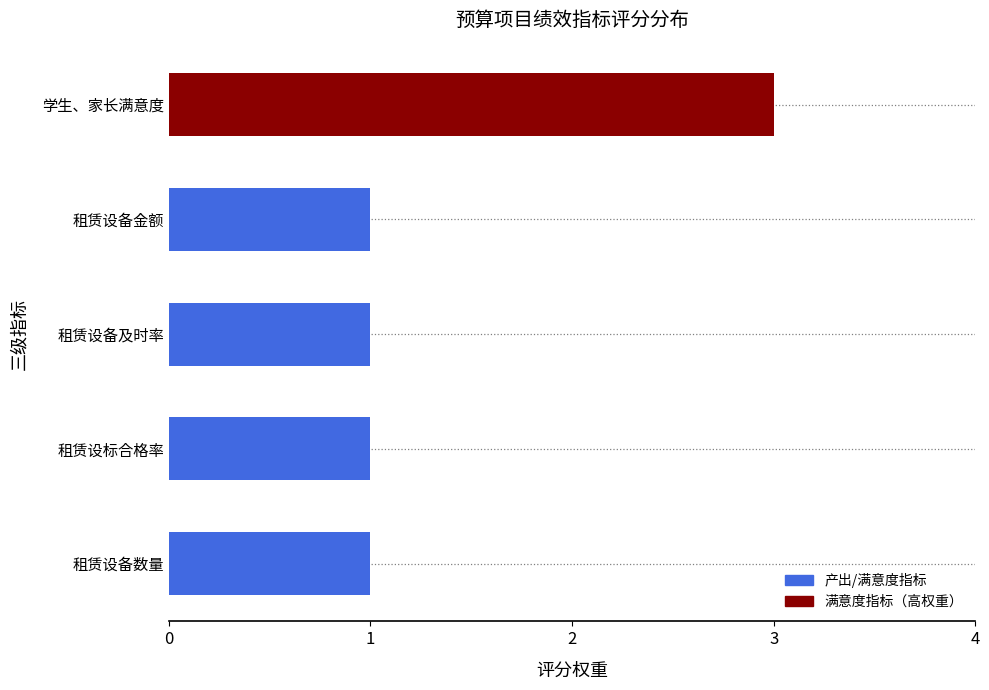

What is the maximum value shown in the chart?

3